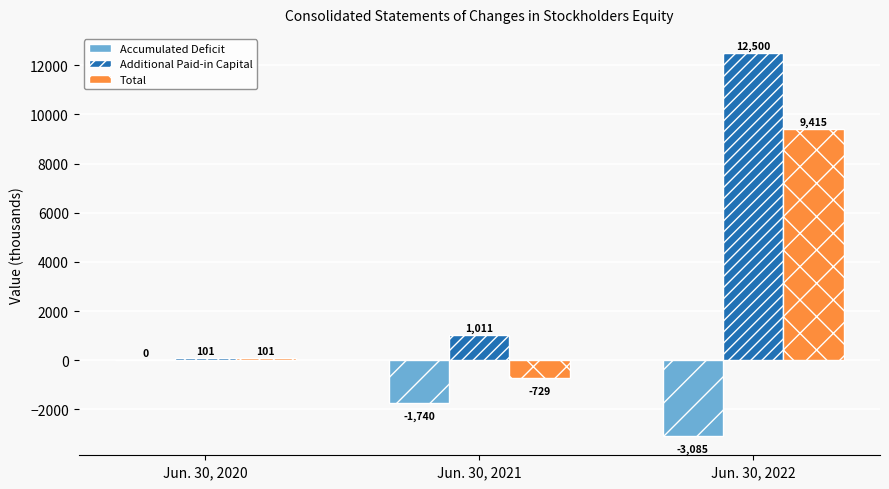

Which series changed the most between Jun. 30, 2020 and Jun. 30, 2021?

Accumulated Deficit